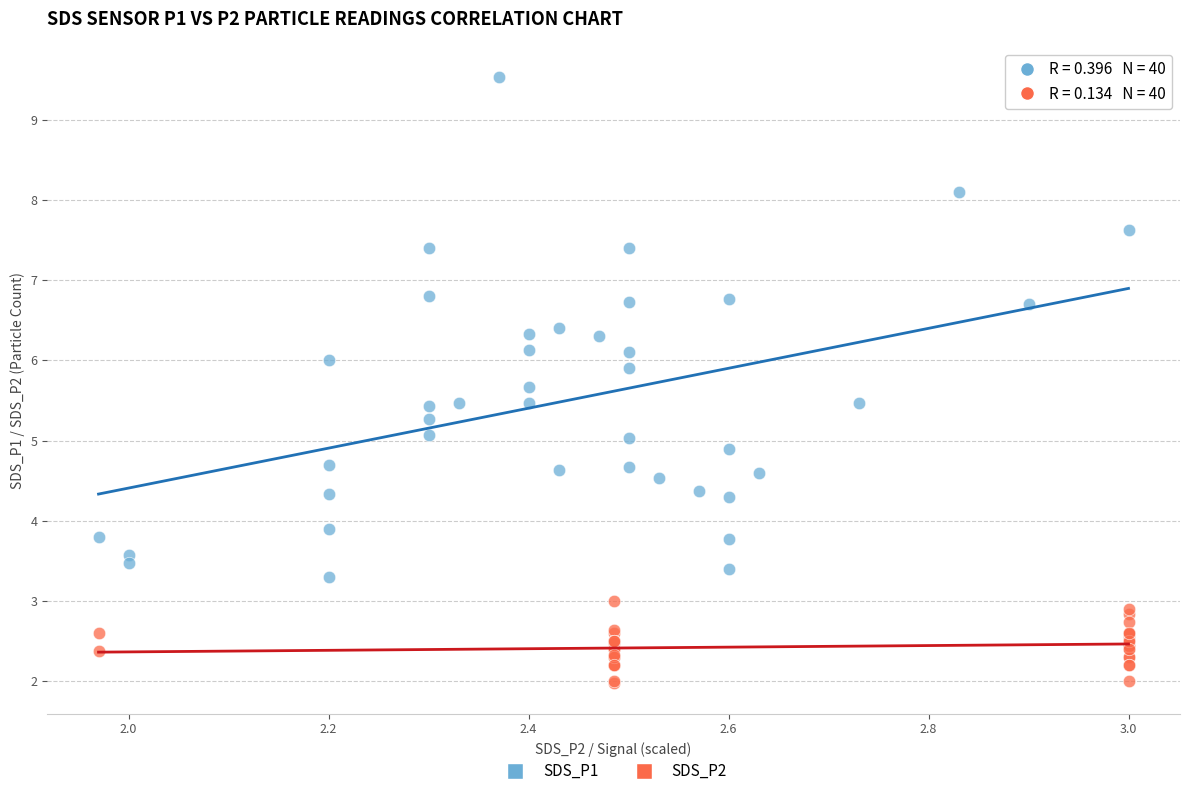

Which series contains the lowest Y value?

SDS_P2